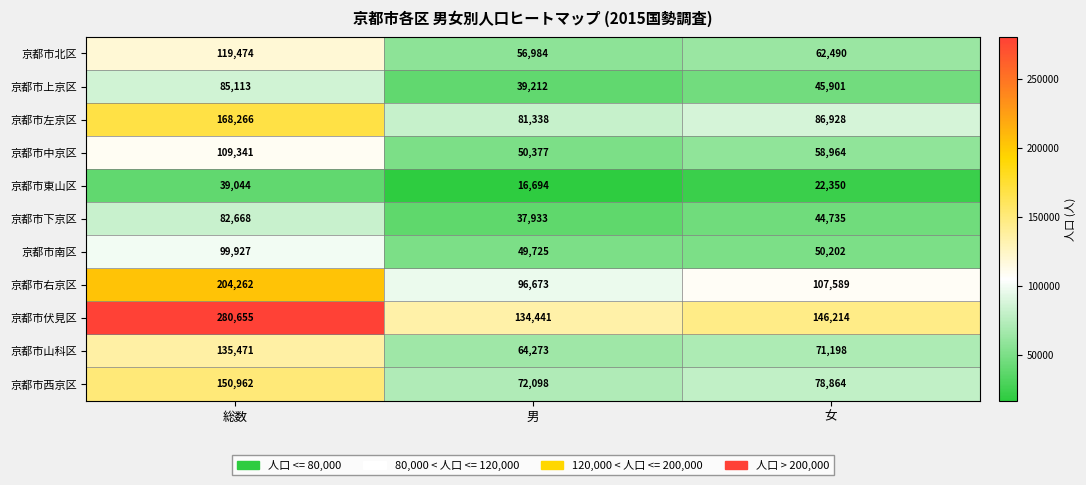

What is the approximate value of 京都市右京区 at 女?

107589